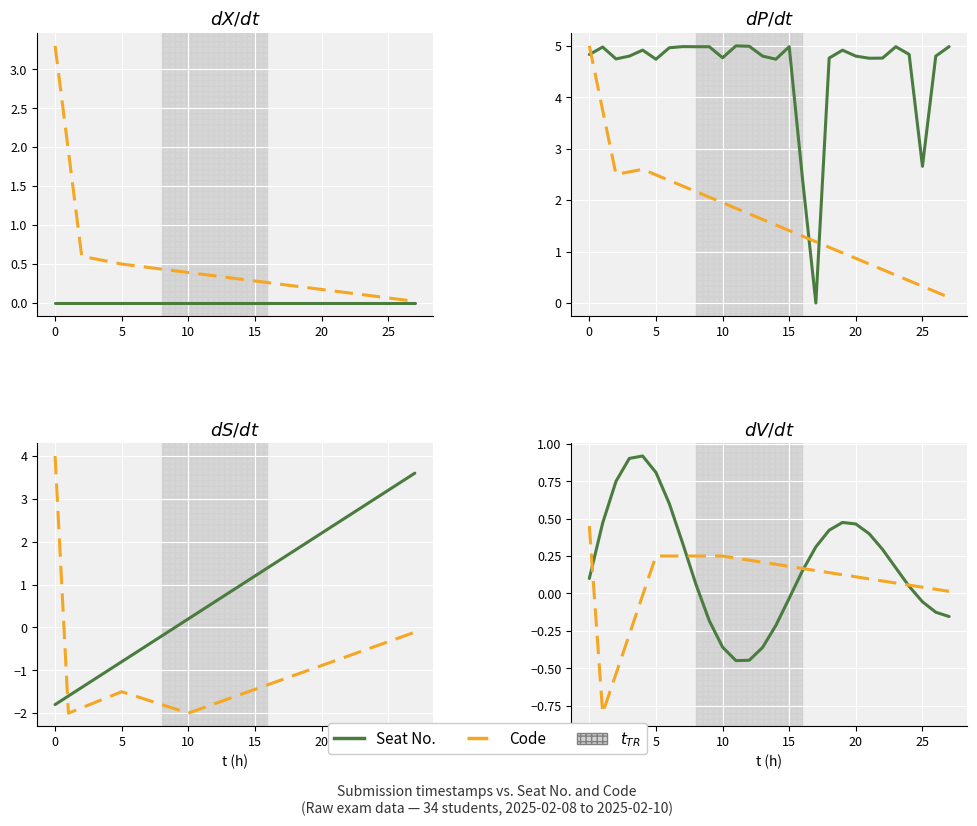

Is it true that Code equals 0.3 at 14?

False